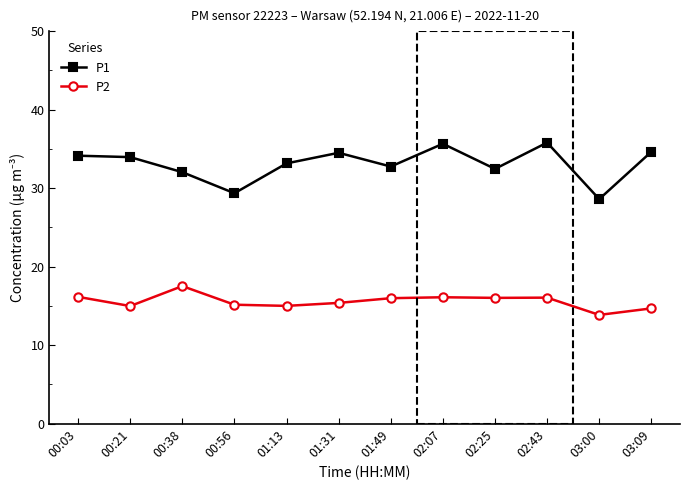

What is the approximate value of P1 at 01:31?

34.5